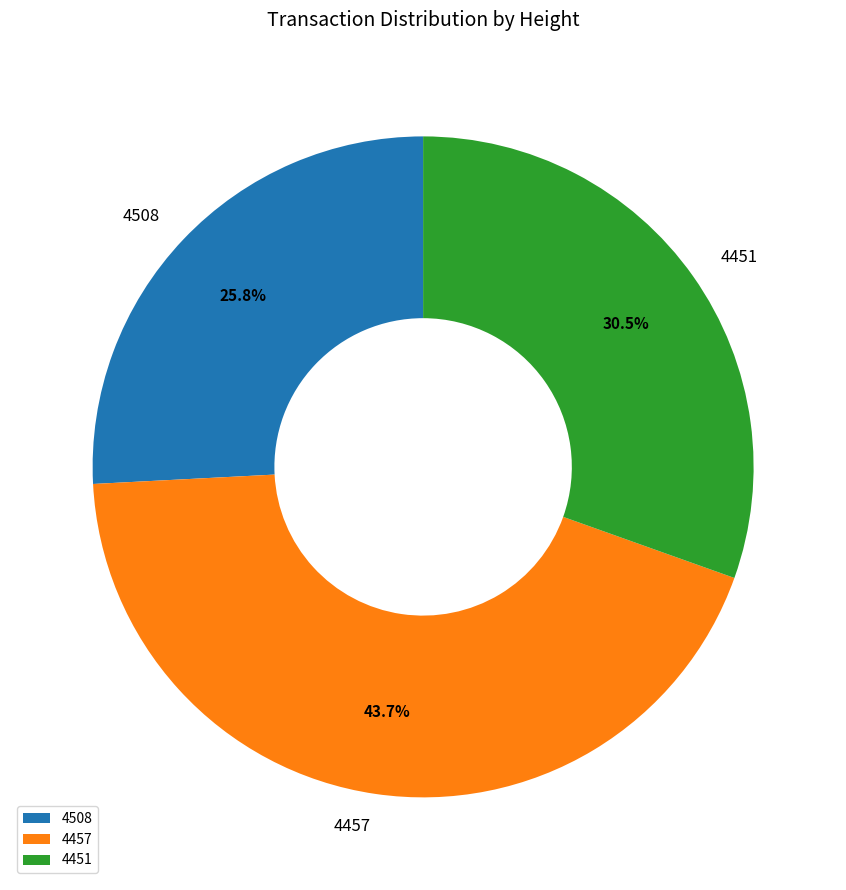

Which slice is the smallest?

4508